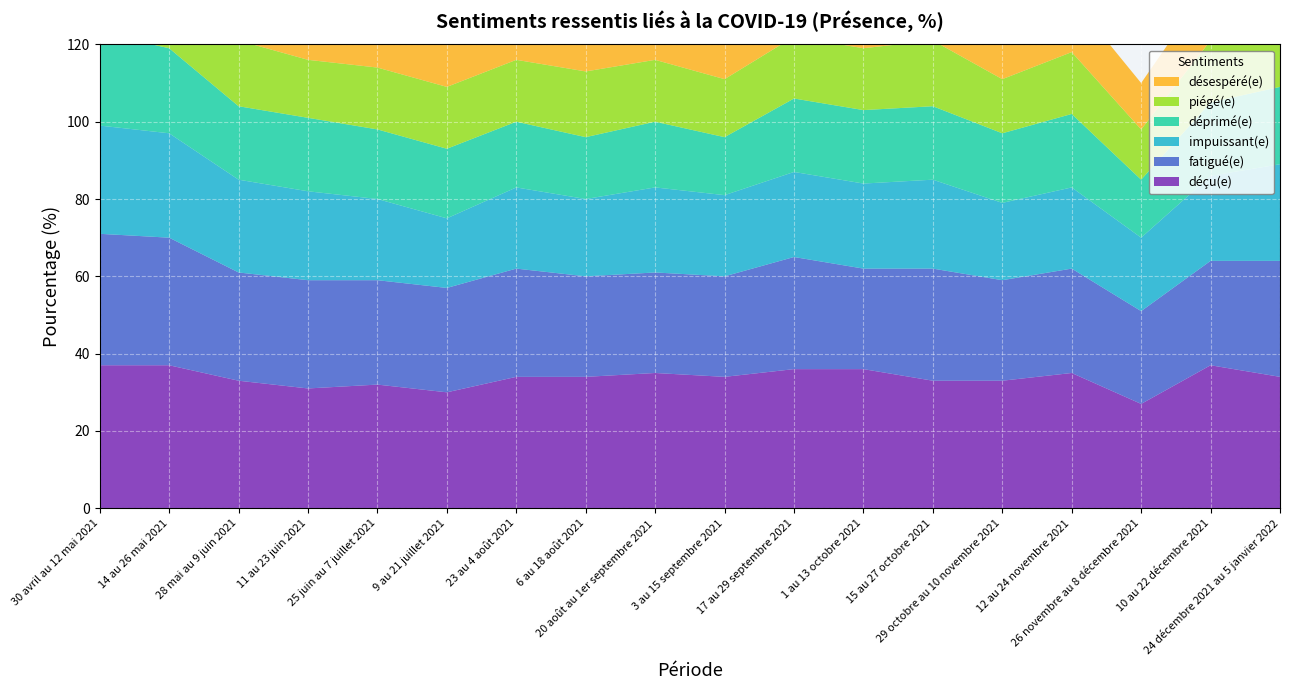

Reading left to right, transcribe all the data shown in this chart.

fatigué(e): 30 avril au 12 mai 2021=34	14 au 26 mai 2021=33	28 mai au 9 juin 2021=28	11 au 23 juin 2021=28	25 juin au 7 juillet 2021=27	9 au 21 juillet 2021=27	23 au 4 août 2021=28	6 au 18 août 2021=26	20 août au 1er septembre 2021=26	3 au 15 septembre 2021=26	17 au 29 septembre 2021=29	1 au 13 octobre 2021=26	15 au 27 octobre 2021=29	29 octobre au 10 novembre 2021=26	12 au 24 novembre 2021=27	26 novembre au 8 décembre 2021=24	10 au 22 décembre 2021=27	24 décembre 2021 au 5 janvier 2022=30
déçu(e): 30 avril au 12 mai 2021=37	14 au 26 mai 2021=37	28 mai au 9 juin 2021=33	11 au 23 juin 2021=31	25 juin au 7 juillet 2021=32	9 au 21 juillet 2021=30	23 au 4 août 2021=34	6 au 18 août 2021=34	20 août au 1er septembre 2021=35	3 au 15 septembre 2021=34	17 au 29 septembre 2021=36	1 au 13 octobre 2021=36	15 au 27 octobre 2021=33	29 octobre au 10 novembre 2021=33	12 au 24 novembre 2021=35	26 novembre au 8 décembre 2021=27	10 au 22 décembre 2021=37	24 décembre 2021 au 5 janvier 2022=34
désespéré(e): 30 avril au 12 mai 2021=17	14 au 26 mai 2021=17	28 mai au 9 juin 2021=15	11 au 23 juin 2021=15	25 juin au 7 juillet 2021=12	9 au 21 juillet 2021=11	23 au 4 août 2021=13	6 au 18 août 2021=14	20 août au 1er septembre 2021=15	3 au 15 septembre 2021=14	17 au 29 septembre 2021=16	1 au 13 octobre 2021=14	15 au 27 octobre 2021=13	29 octobre au 10 novembre 2021=12	12 au 24 novembre 2021=14	26 novembre au 8 décembre 2021=12	10 au 22 décembre 2021=15	24 décembre 2021 au 5 janvier 2022=18
piégé(e): 30 avril au 12 mai 2021=20	14 au 26 mai 2021=19	28 mai au 9 juin 2021=17	11 au 23 juin 2021=15	25 juin au 7 juillet 2021=16	9 au 21 juillet 2021=16	23 au 4 août 2021=16	6 au 18 août 2021=17	20 août au 1er septembre 2021=16	3 au 15 septembre 2021=15	17 au 29 septembre 2021=16	1 au 13 octobre 2021=16	15 au 27 octobre 2021=17	29 octobre au 10 novembre 2021=14	12 au 24 novembre 2021=16	26 novembre au 8 décembre 2021=13	10 au 22 décembre 2021=16	24 décembre 2021 au 5 janvier 2022=18
impuissant(e): 30 avril au 12 mai 2021=28	14 au 26 mai 2021=27	28 mai au 9 juin 2021=24	11 au 23 juin 2021=23	25 juin au 7 juillet 2021=21	9 au 21 juillet 2021=18	23 au 4 août 2021=21	6 au 18 août 2021=20	20 août au 1er septembre 2021=22	3 au 15 septembre 2021=21	17 au 29 septembre 2021=22	1 au 13 octobre 2021=22	15 au 27 octobre 2021=23	29 octobre au 10 novembre 2021=20	12 au 24 novembre 2021=21	26 novembre au 8 décembre 2021=19	10 au 22 décembre 2021=22	24 décembre 2021 au 5 janvier 2022=25
déprimé(e): 30 avril au 12 mai 2021=24	14 au 26 mai 2021=22	28 mai au 9 juin 2021=19	11 au 23 juin 2021=19	25 juin au 7 juillet 2021=18	9 au 21 juillet 2021=18	23 au 4 août 2021=17	6 au 18 août 2021=16	20 août au 1er septembre 2021=17	3 au 15 septembre 2021=15	17 au 29 septembre 2021=19	1 au 13 octobre 2021=19	15 au 27 octobre 2021=19	29 octobre au 10 novembre 2021=18	12 au 24 novembre 2021=19	26 novembre au 8 décembre 2021=15	10 au 22 décembre 2021=19	24 décembre 2021 au 5 janvier 2022=20